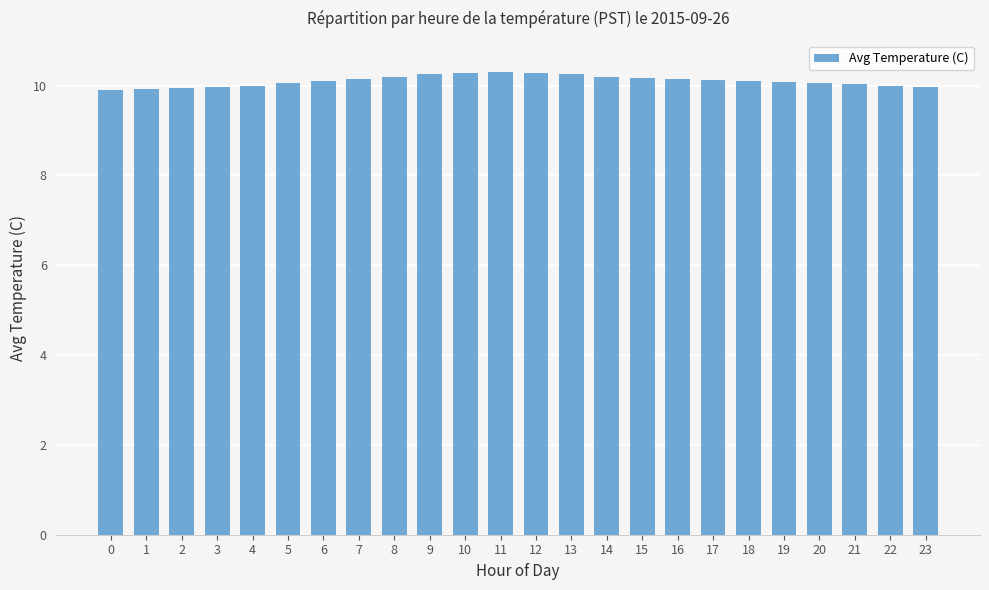

What is the smallest value displayed?

9.9